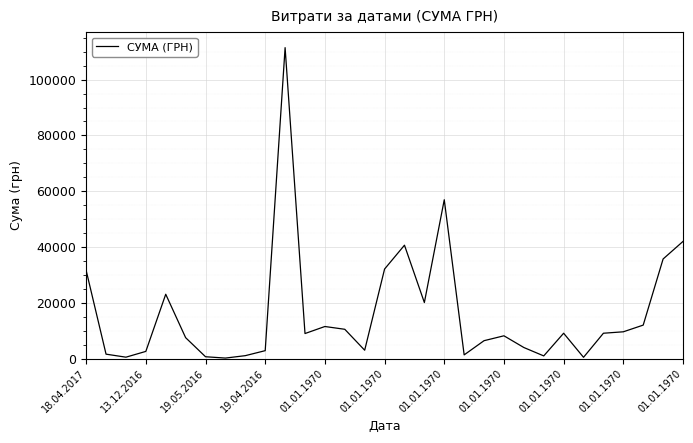

What is the difference between the maximum and minimum values?

111283.2